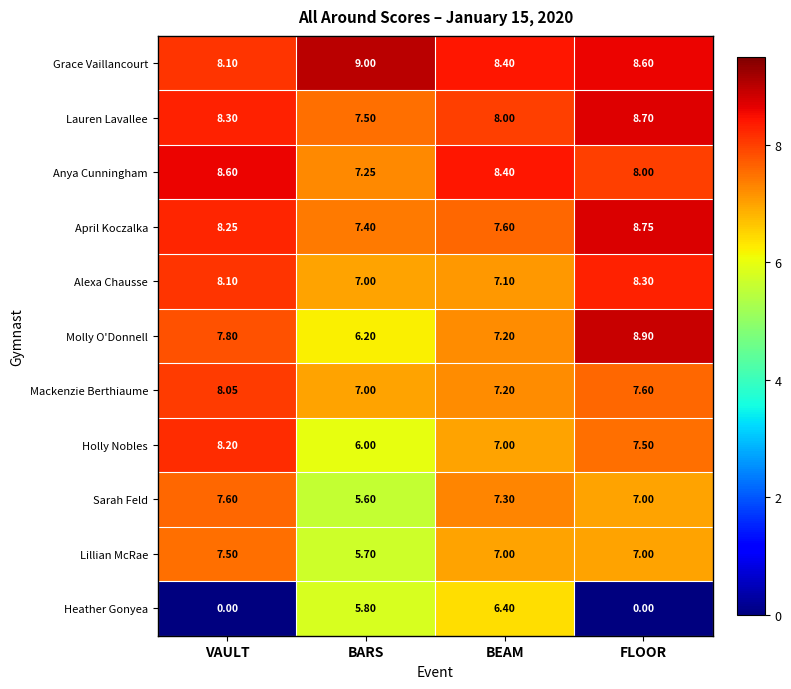

At which label does April Koczalka first exceed 8?

VAULT